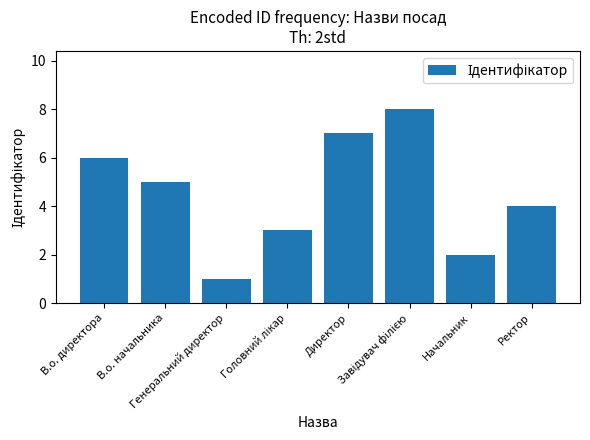

At which label is the value closest to 4?

Ректор